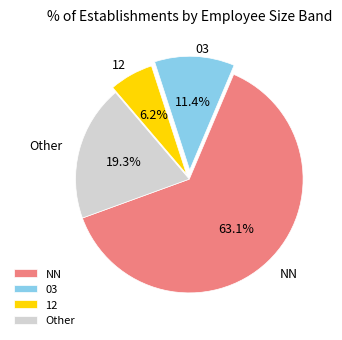

Do 03 and NN together represent more than half of the pie?

Yes